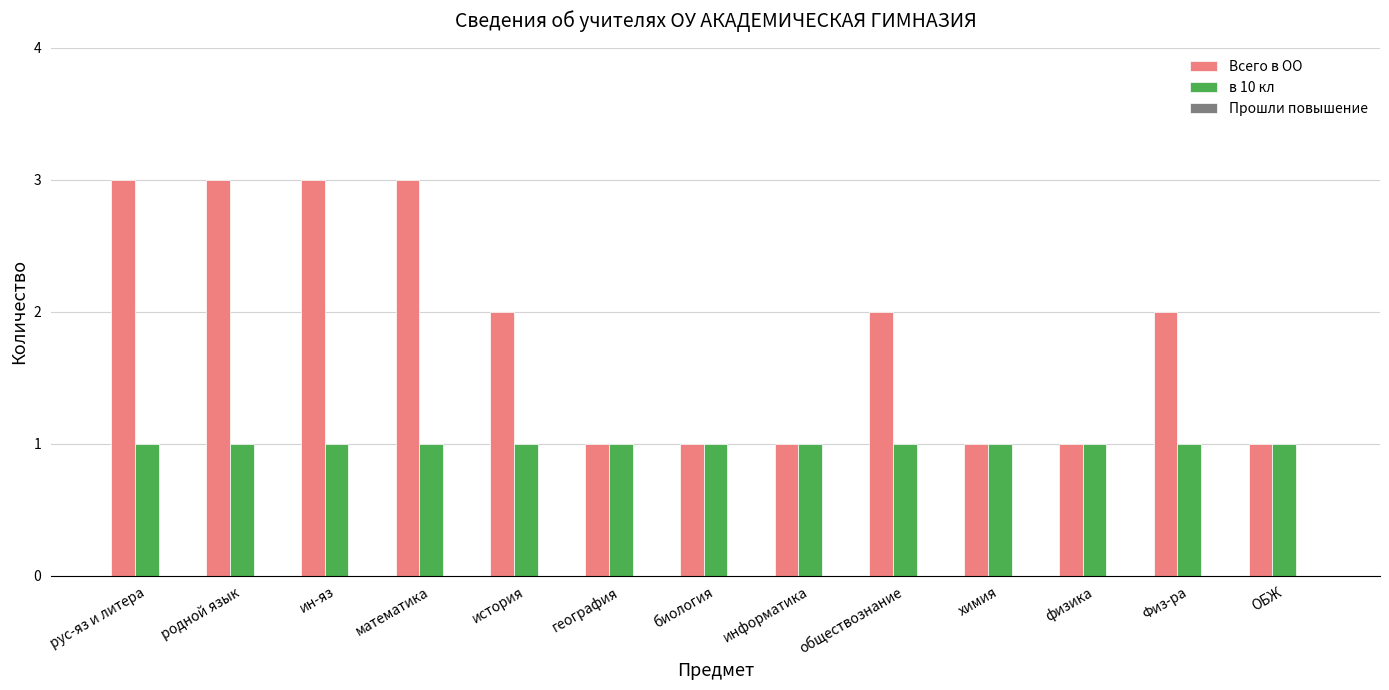

Which series has the largest total across all categories?

Всего в ОО